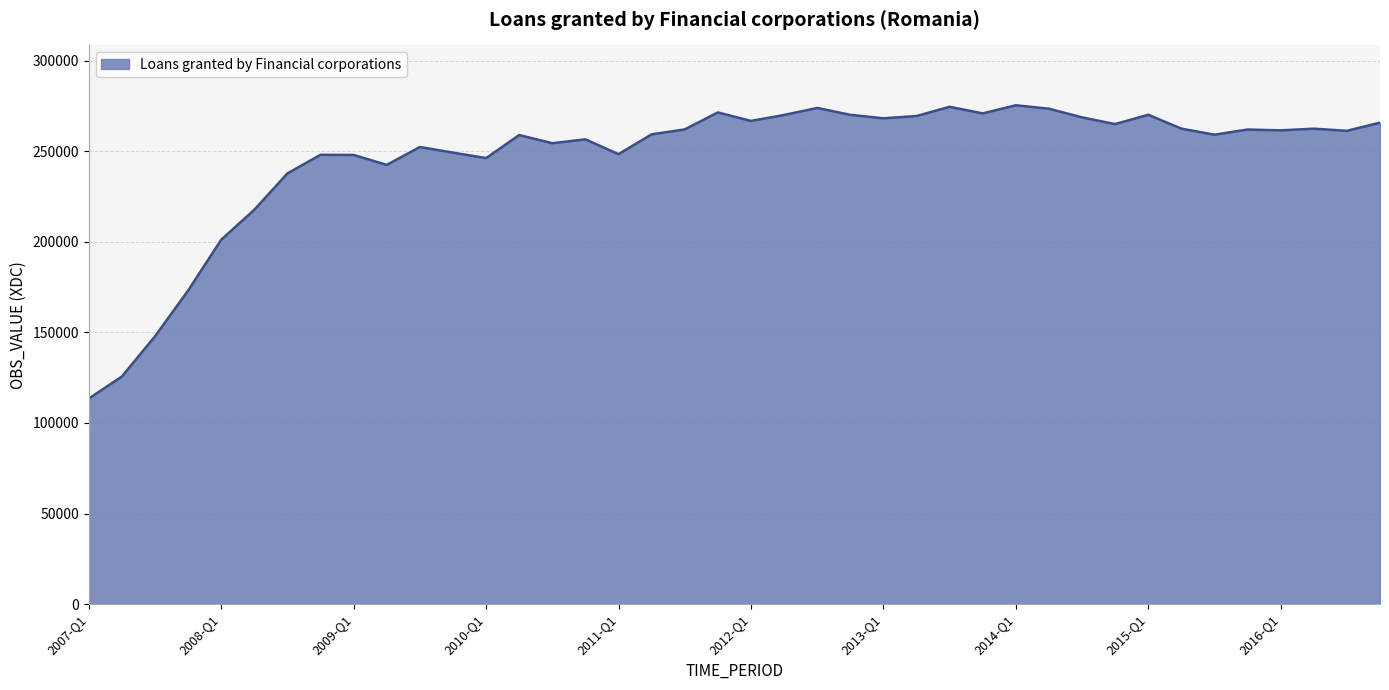

What is the minimum value shown in the chart?

113489.9